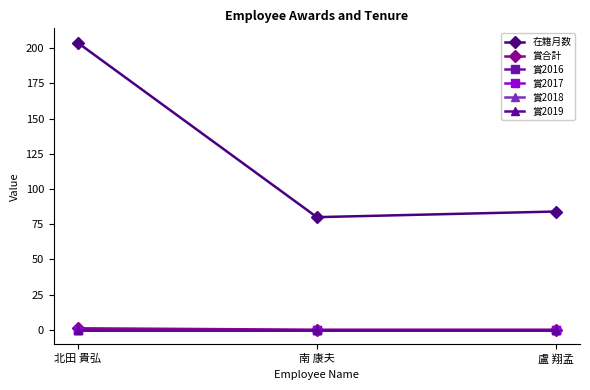

Does the chart have visible grid lines?

No